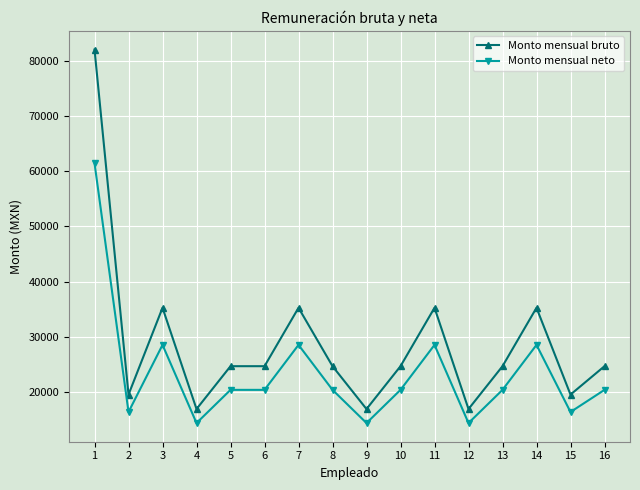

The Monto mensual neto series shows 49757 at 14. True or false?

False